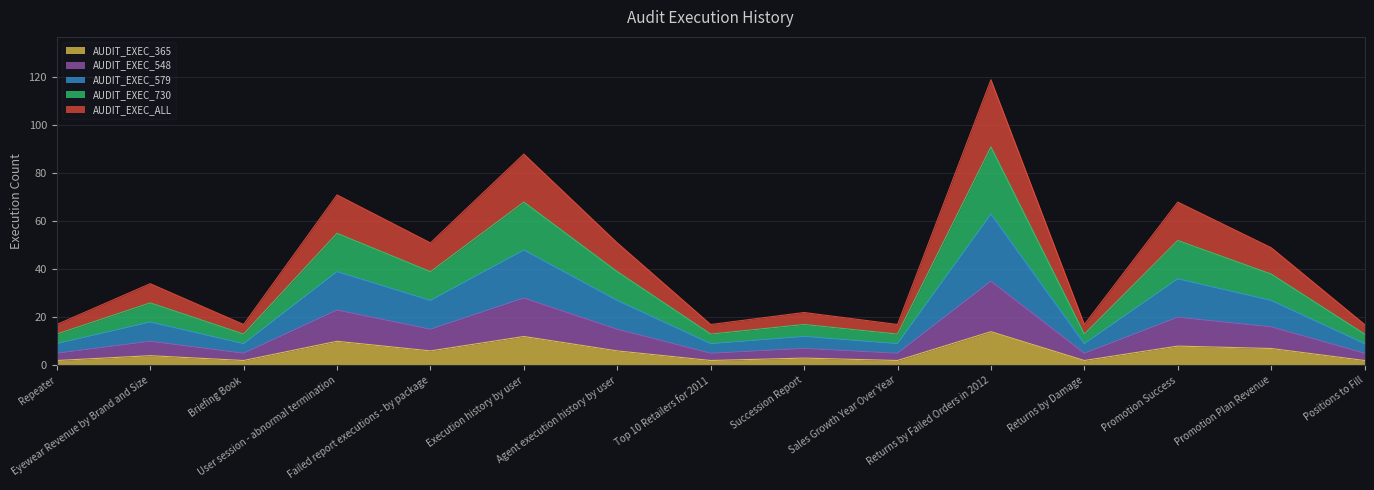

Which category has the lowest value in the AUDIT_EXEC_365 series?

Repeater